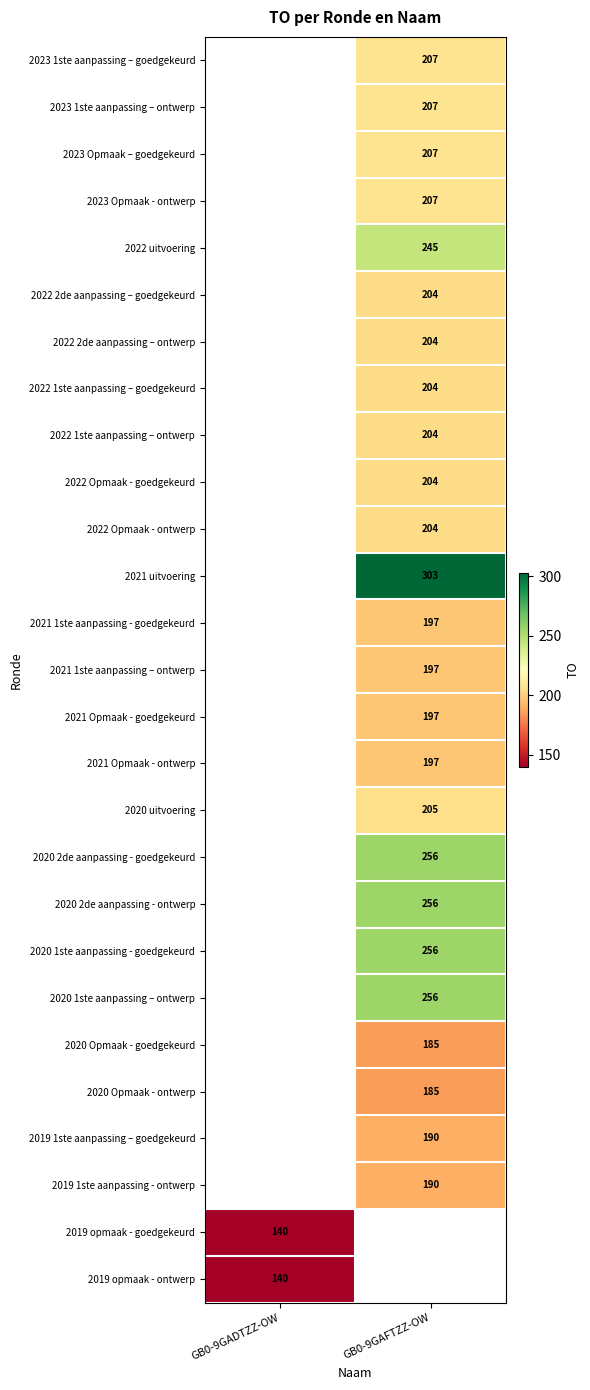

Is it true that 2021 1ste aanpassing - goedgekeurd equals 197 at GB0-9GAFTZZ-OW?

True